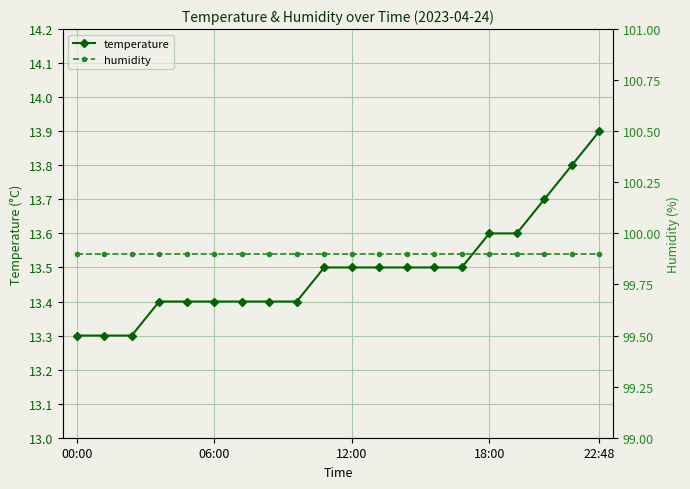

What is the difference between the highest and lowest values at 00:00?

86.6